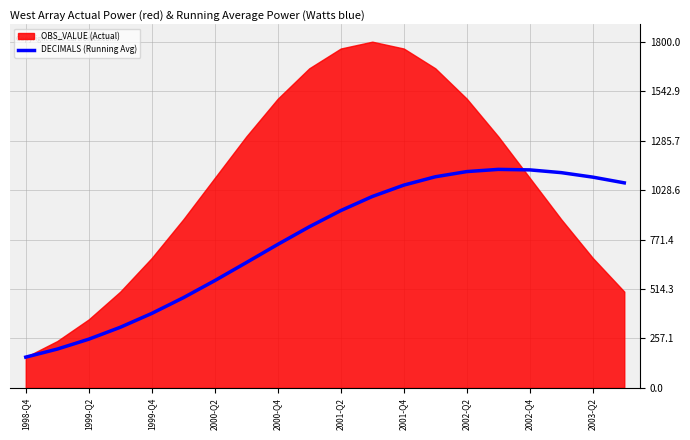

Which category has the lowest value in the DECIMALS (Running Avg) series?

1998-Q4